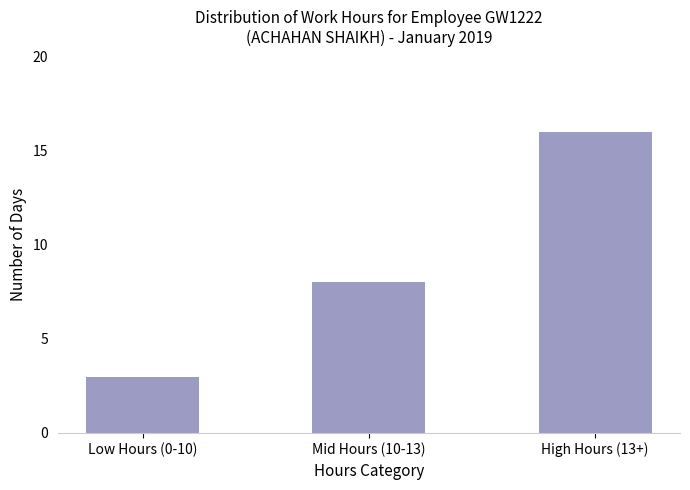

What is the minimum value shown in the chart?

3